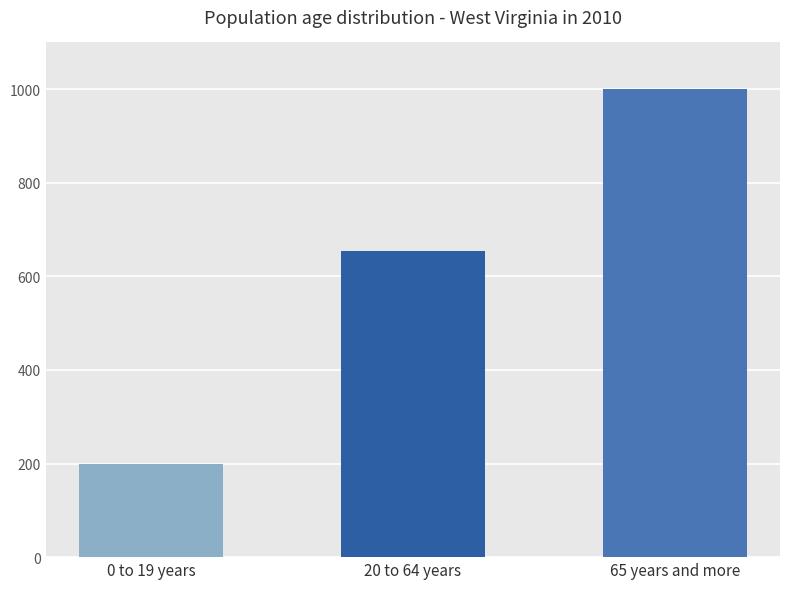

What is the label of the 3rd bar from the left?

65 years and more